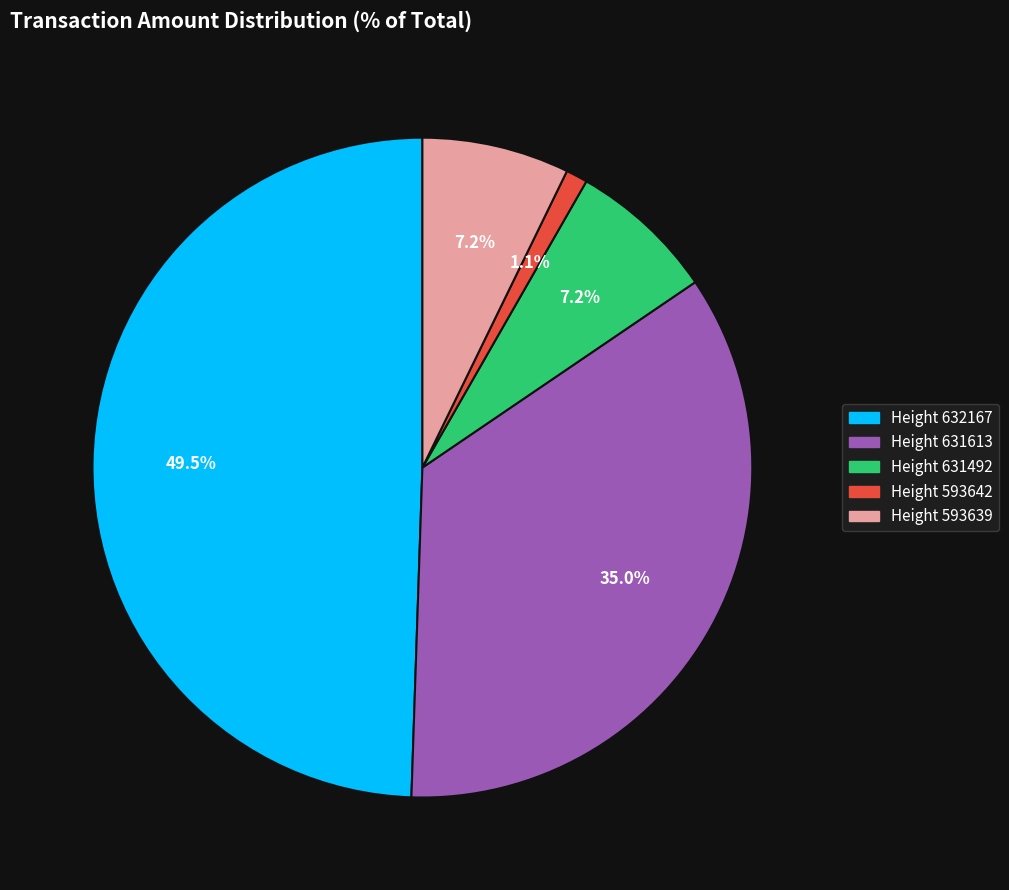

Does any single category account for the majority?

No